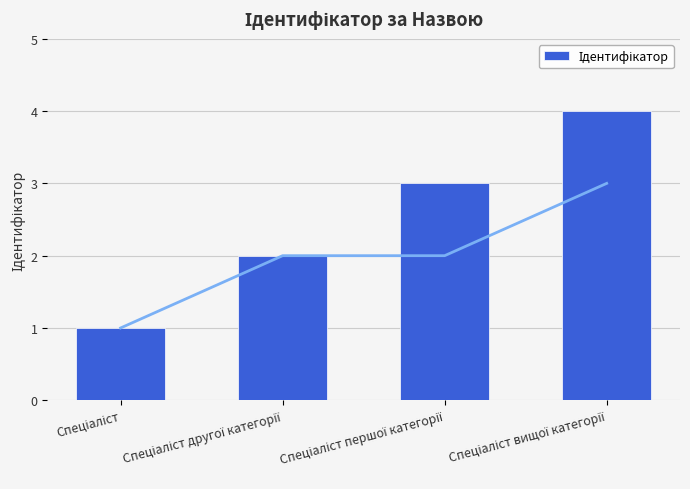

Which category has the highest value across all series?

Спеціаліст вищої категорії